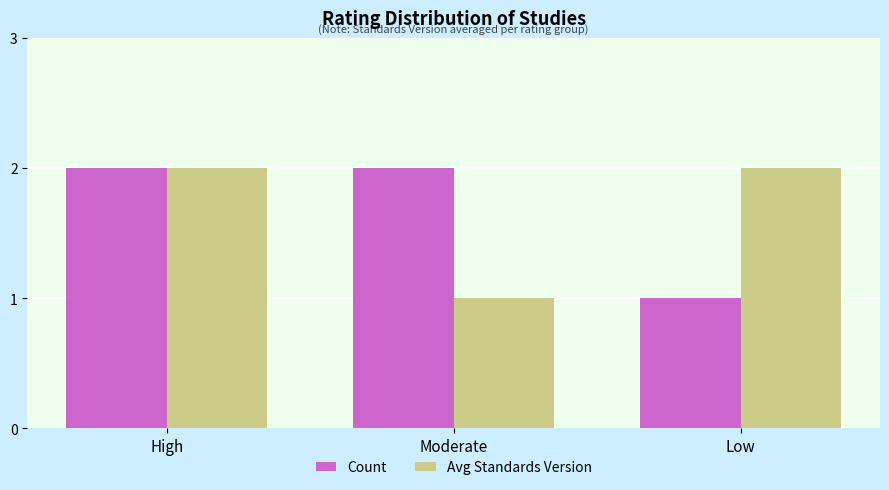

Reading right to left, list all the values displayed in this chart.

Count: Low=1	Moderate=2	High=2
Avg Standards Version: Low=2	Moderate=1	High=2